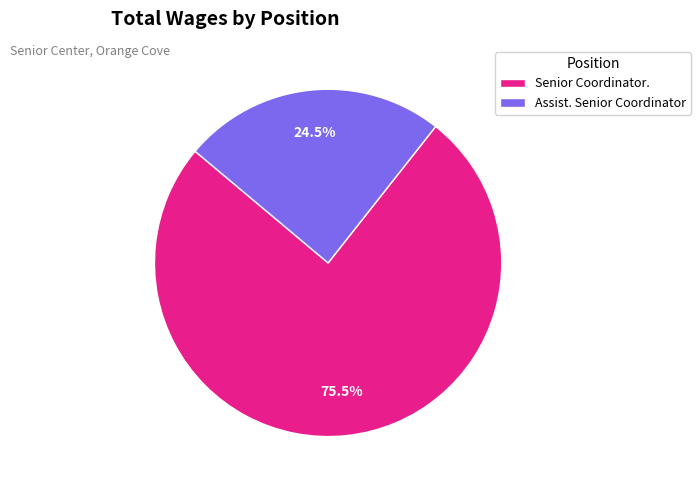

What is the ratio of the value at Senior Coordinator. to the value at Assist. Senior Coordinator?

3.1